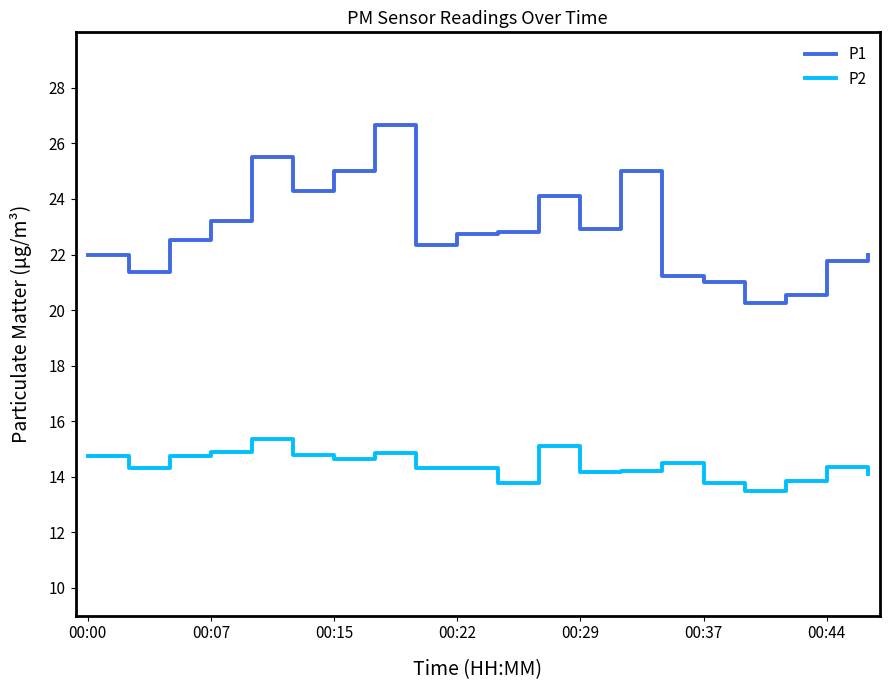

What is the sum of all P2 values?

288.3